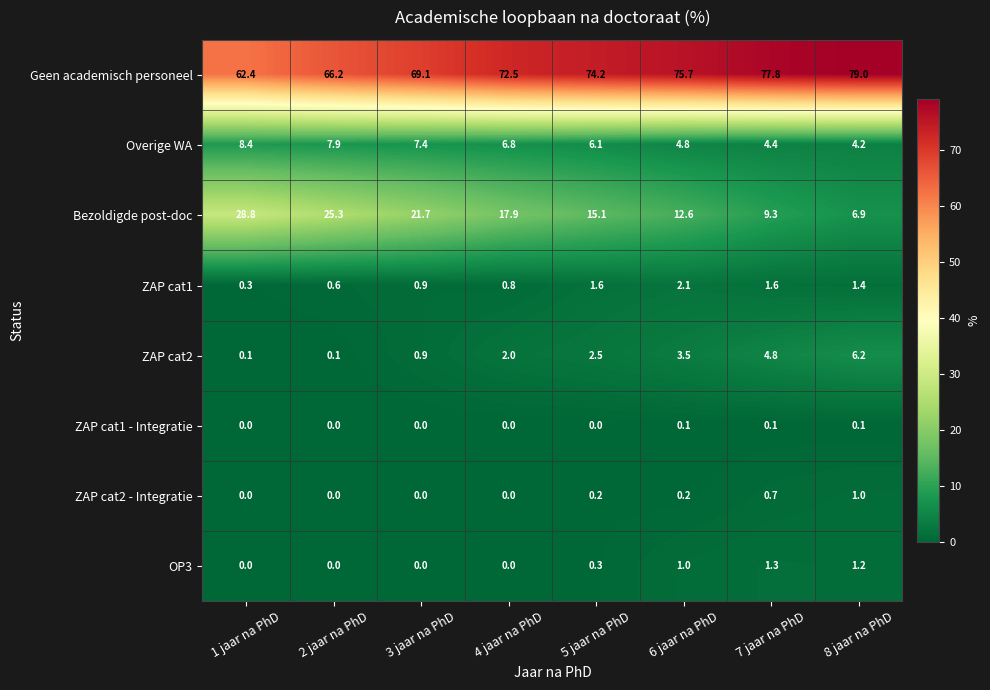

At how many categories does at least one series exceed 2?

8